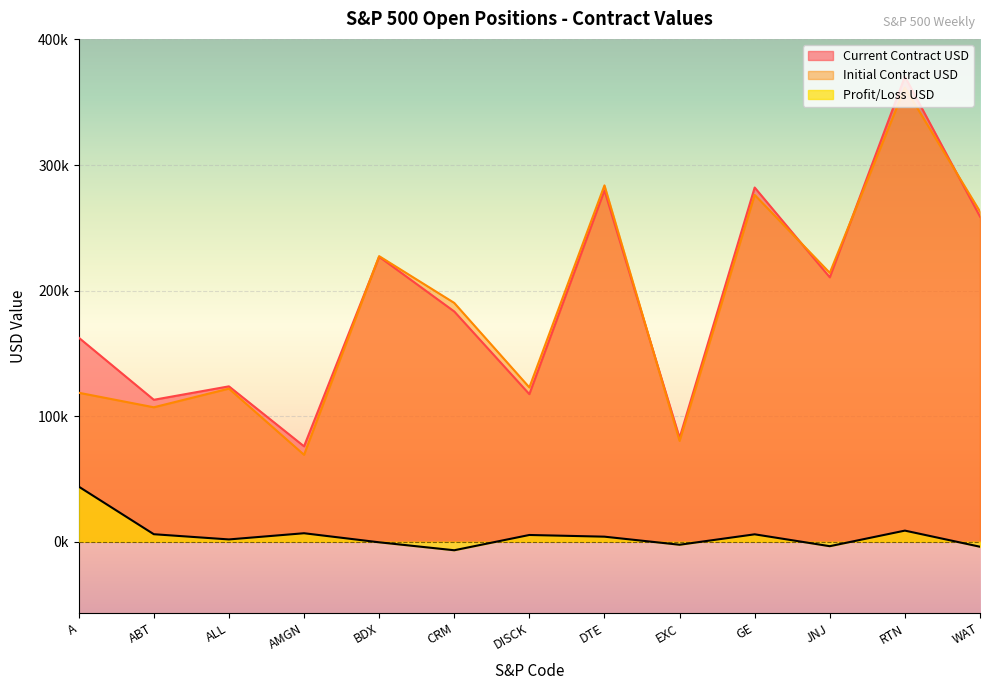

True or false: Current Contract USD and Profit/Loss USD cross at least once.

False